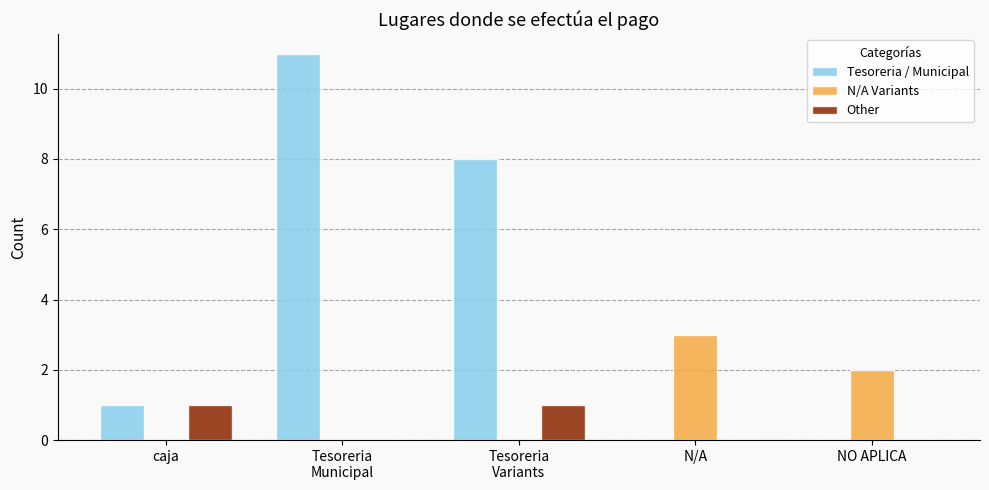

At which category is the sum across all series the highest?

Tesoreria
Municipal